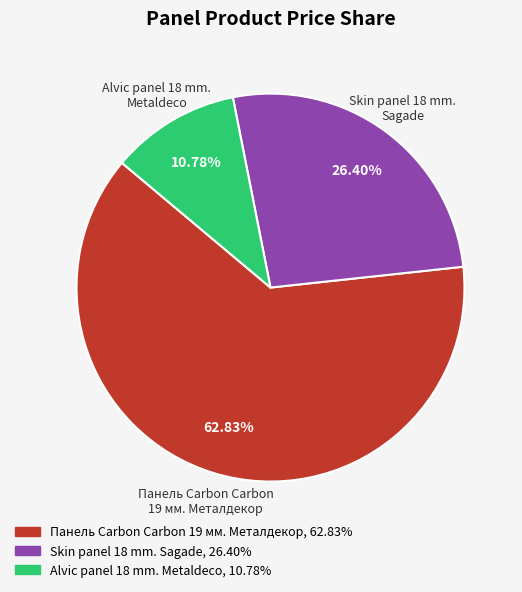

Between Skin panel 18 mm. Sagade and Панель Carbon Carbon 19 мм. Металдекор, which is larger?

Панель Carbon Carbon 19 мм. Металдекор